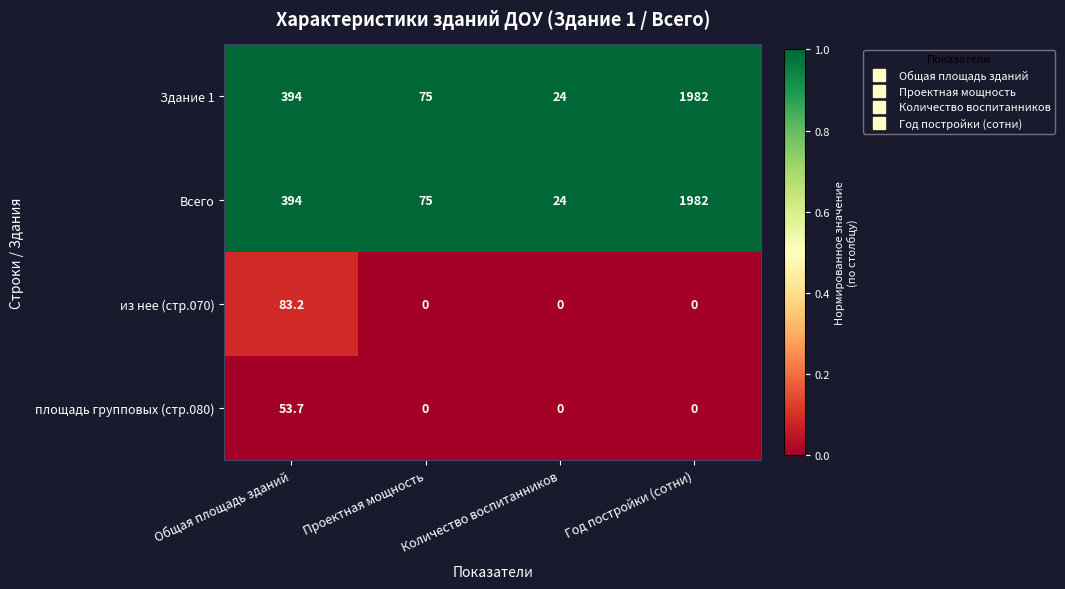

Is it true that площадь групповых (стр.080) equals -30.8 at Количество воспитанников?

False